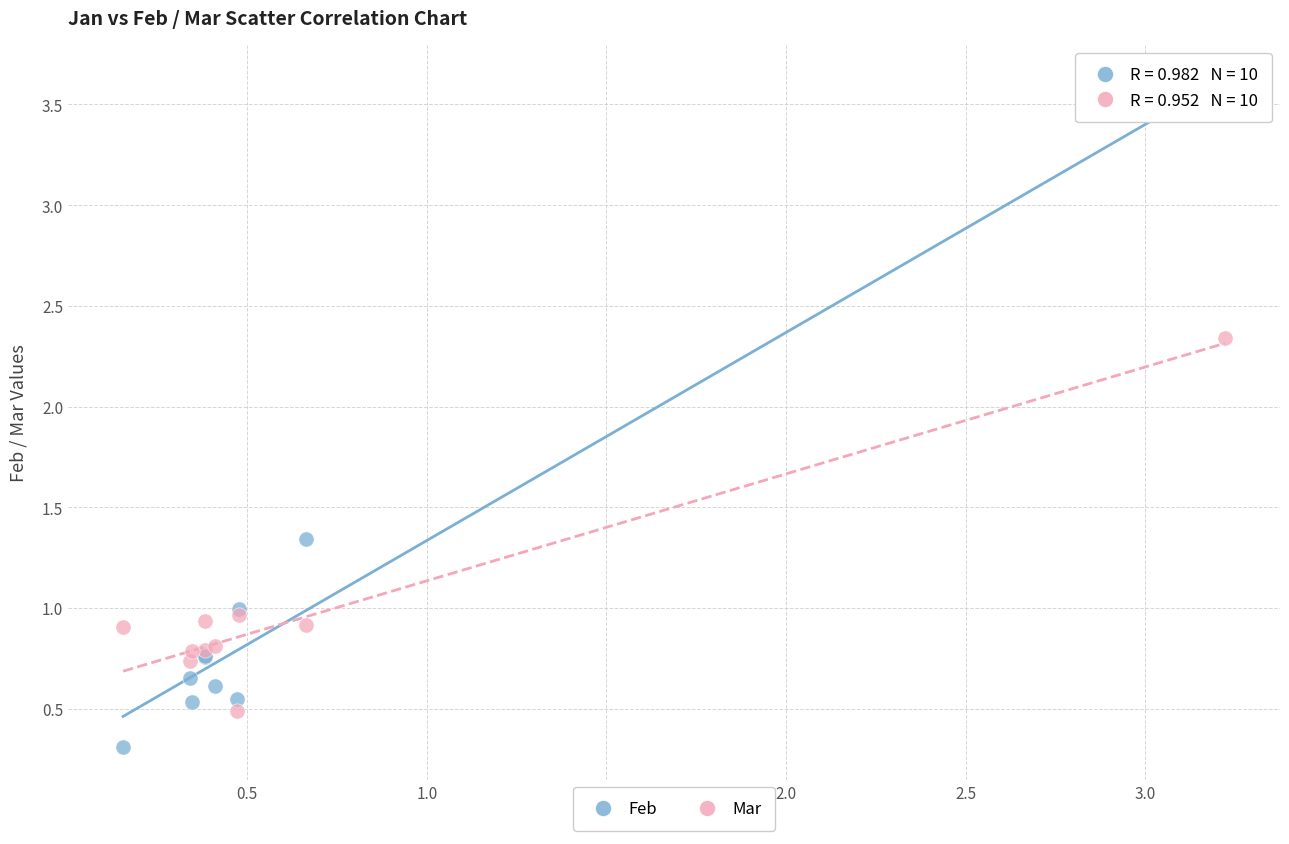

What are all the series names shown in the legend?

Feb, Mar